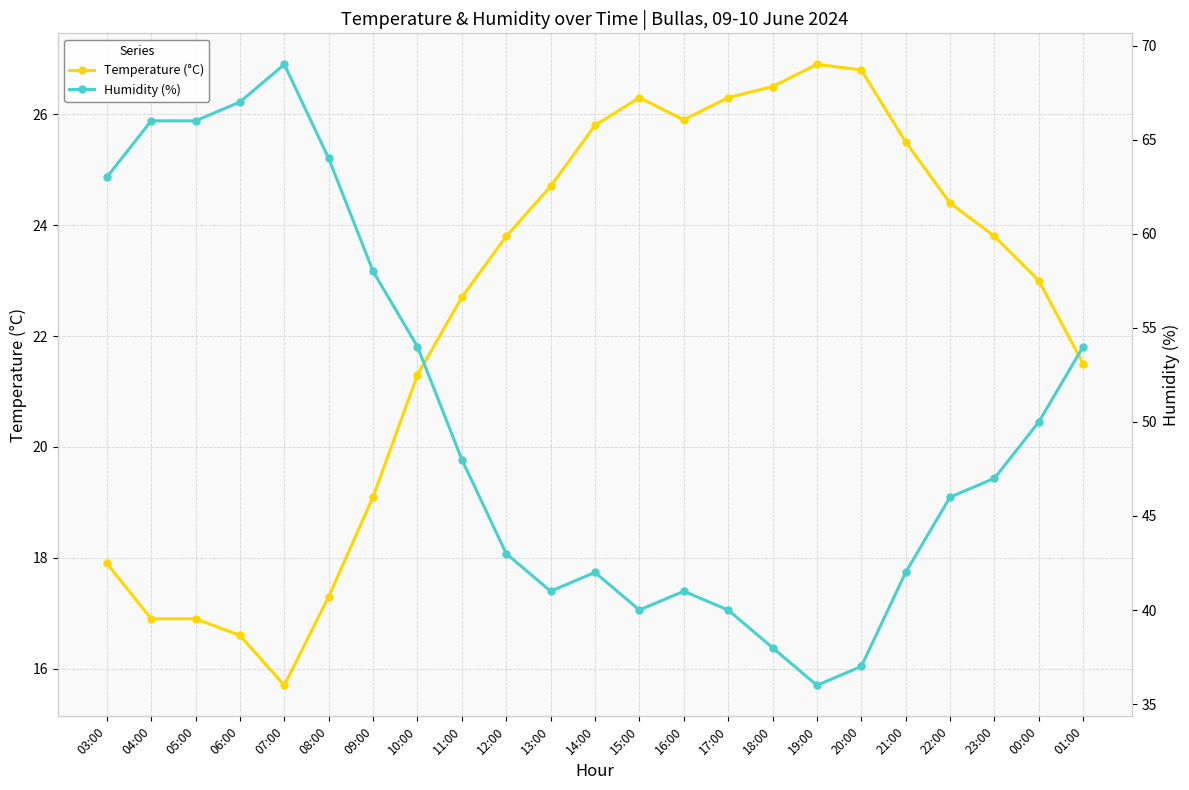

The Temperature (°C) series shows 36.1 at 14:00. True or false?

False